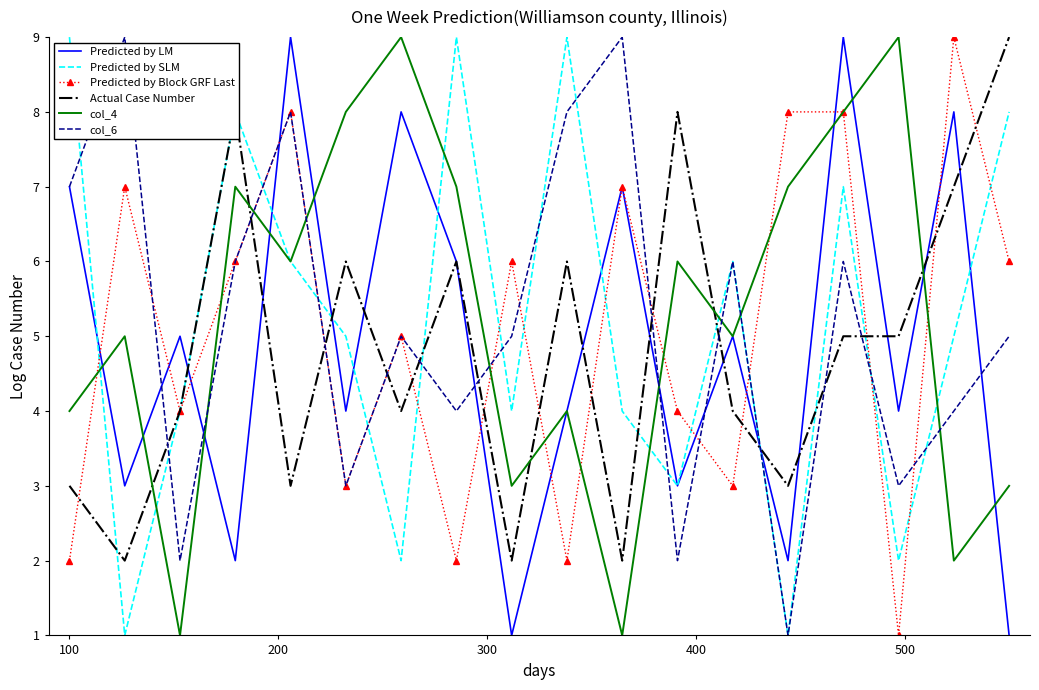

At how many categories does at least one series exceed 1?

18